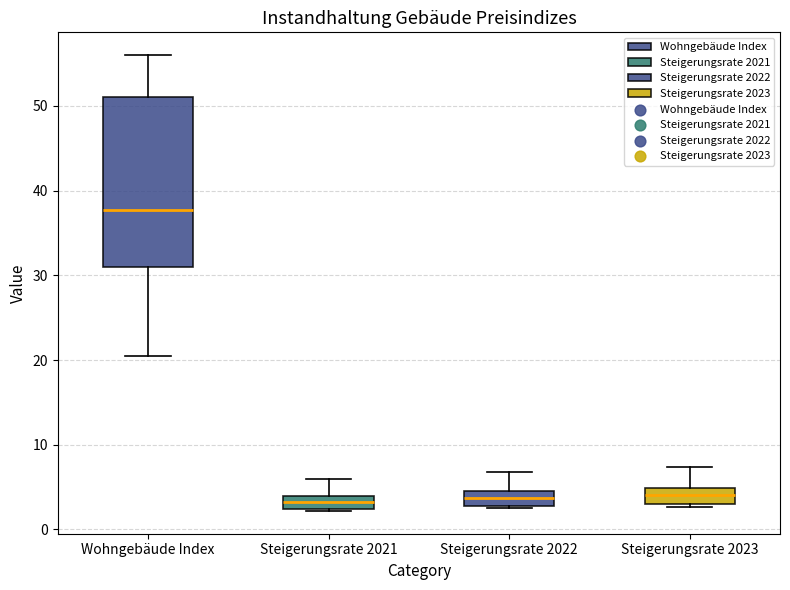

Reading left to right, transcribe this box plot: for each box, give where its median line is, the range the box spans, and where its two whiskers end, as read against the y-axis. The values are not printed on the chart, so give them approximately, as read against the axis.

Wohngebäude Index: median 38, box 31 to 51, whiskers 21 to 56
Steigerungsrate 2021: median 3, box 2 to 4, whiskers 2 to 6
Steigerungsrate 2022: median 4, box 3 to 5, whiskers 2 to 7
Steigerungsrate 2023: median 4, box 3 to 5, whiskers 3 to 7